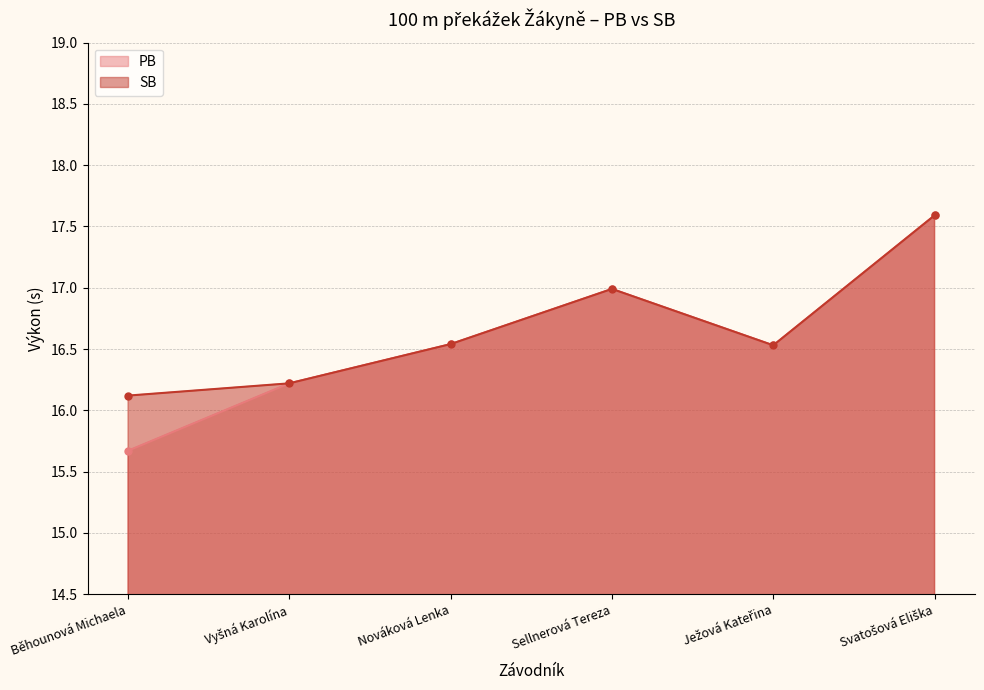

What is the sum of all PB values?

99.5